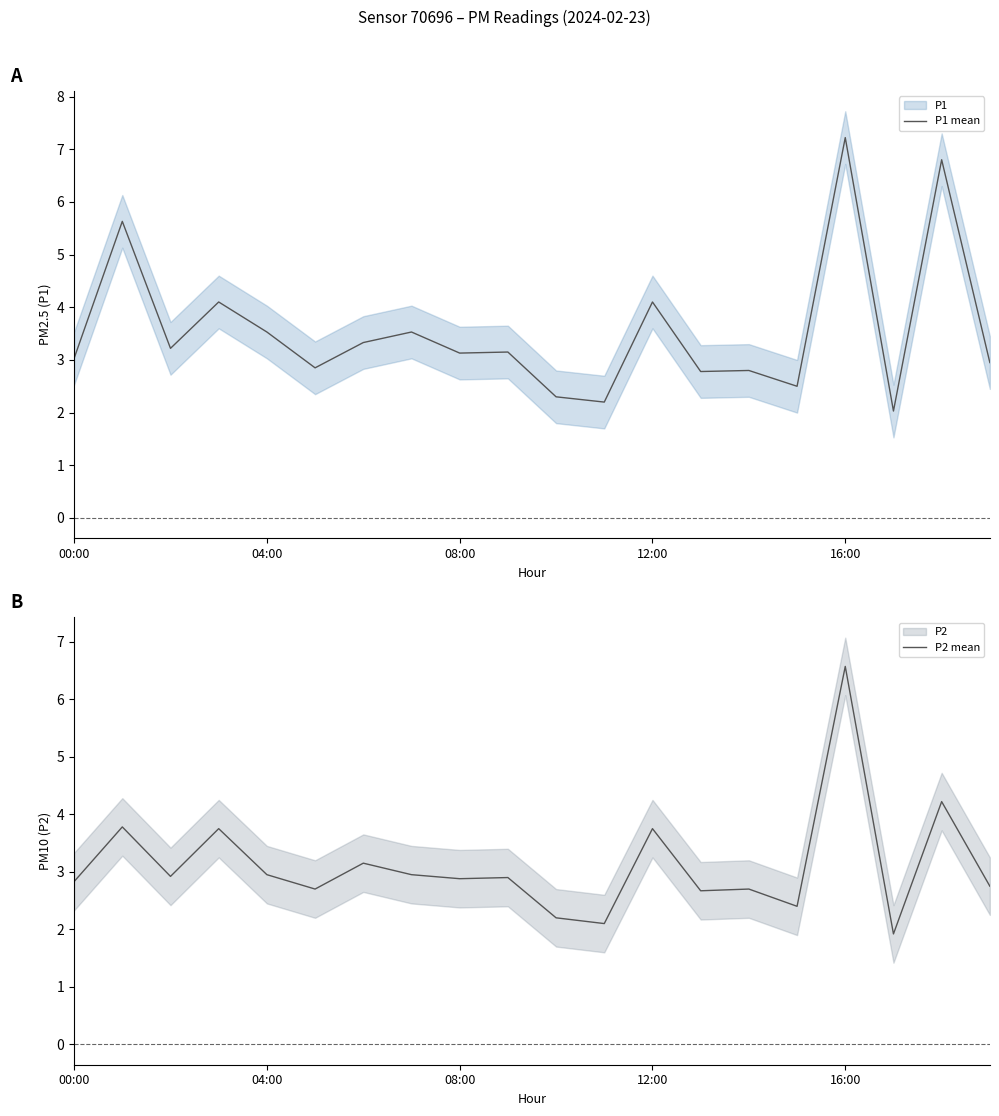

Which label corresponds to the smallest value in the chart?

17